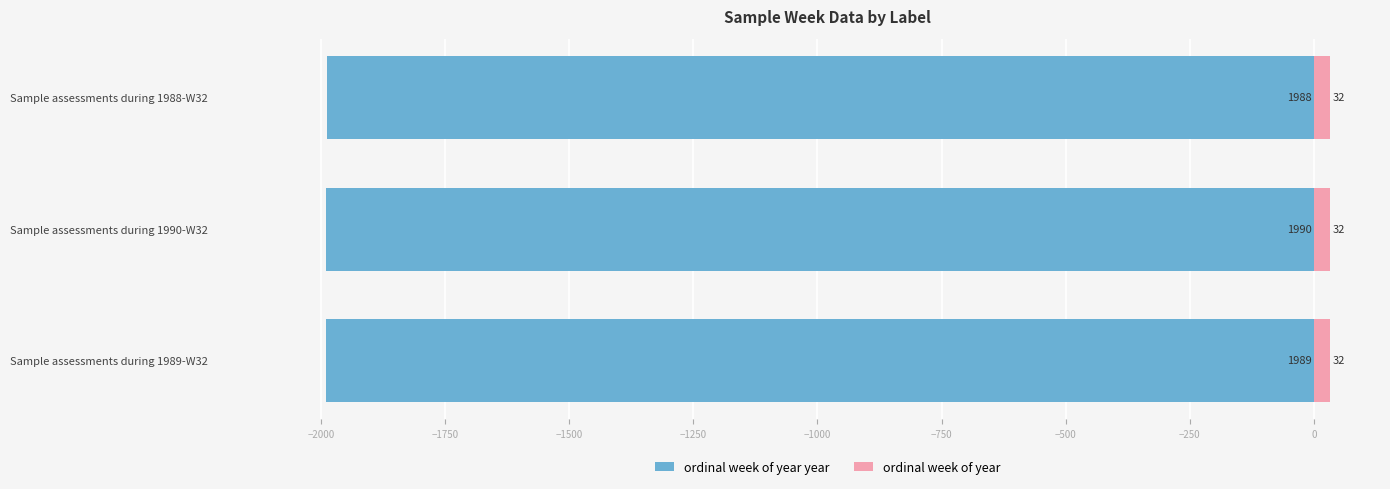

True or false: ordinal week of year has a value of 0.9 at −2250.

False